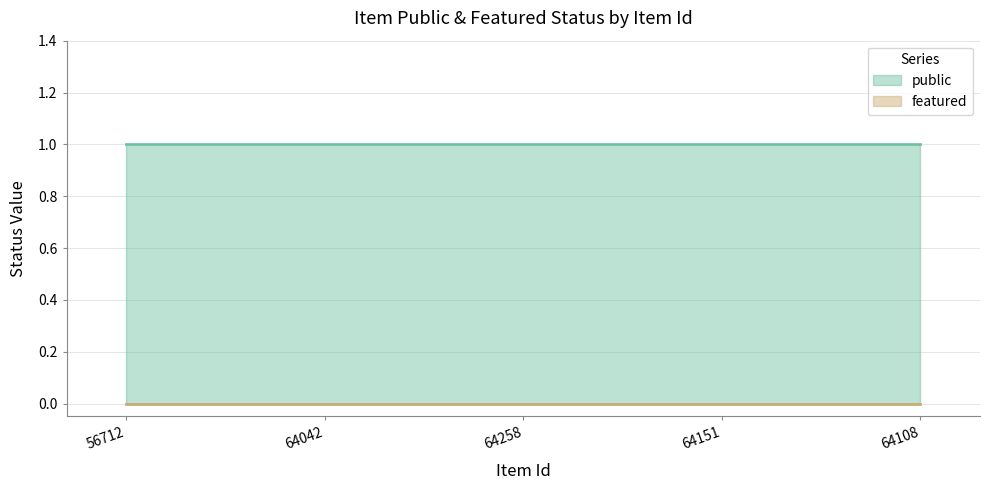

Rank the series by their average value, from highest to lowest.

public, featured